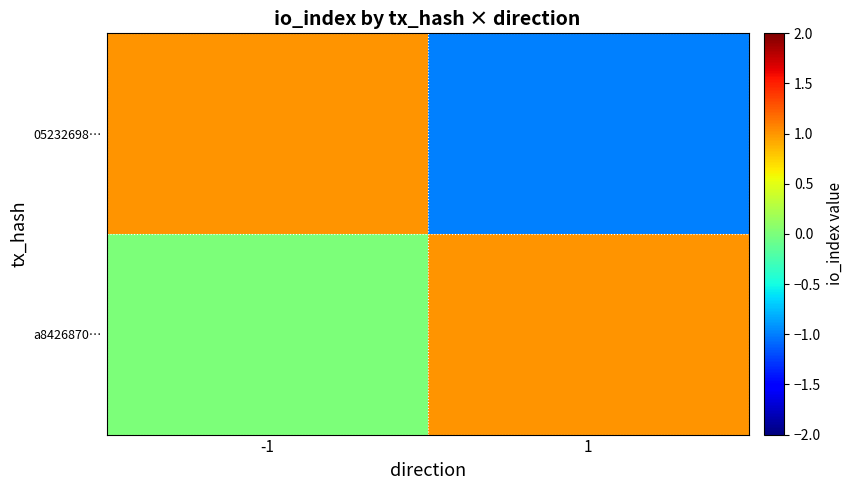

Reading right to left, extract all data points from this chart.

05232698…: 1=-1	-1=1
a8426870…: 1=1	-1=0